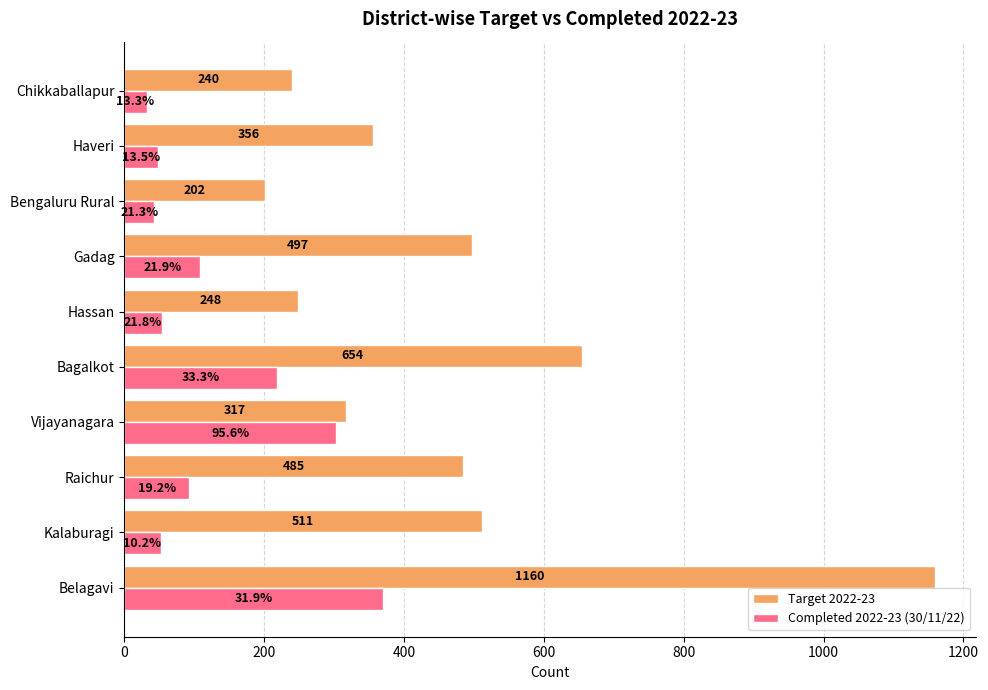

What is the sum of the Target 2022-23 values at Haveri and Raichur?

841